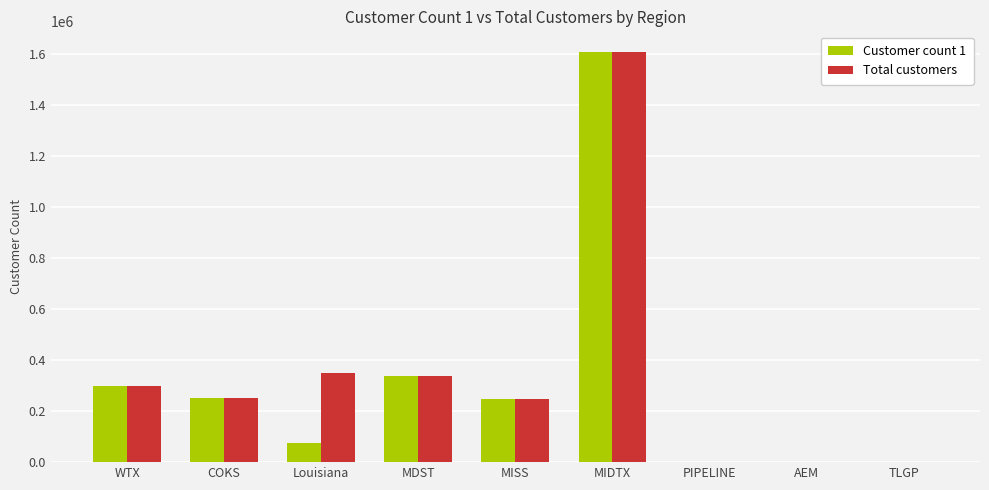

What is the maximum value for Total customers?

1607562.9